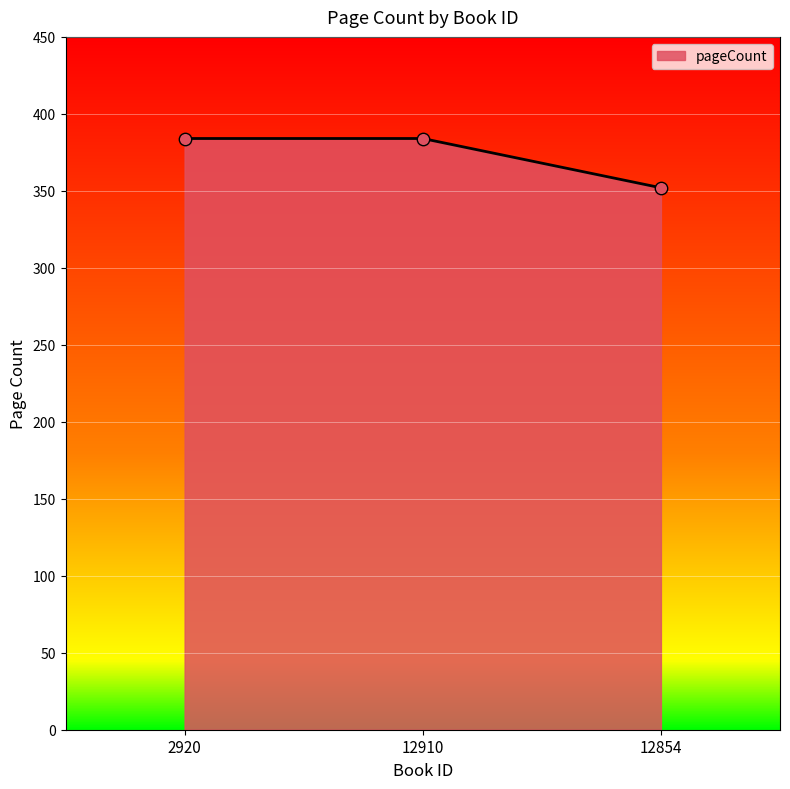

What is the change in value from 2920 to 12854?

-32